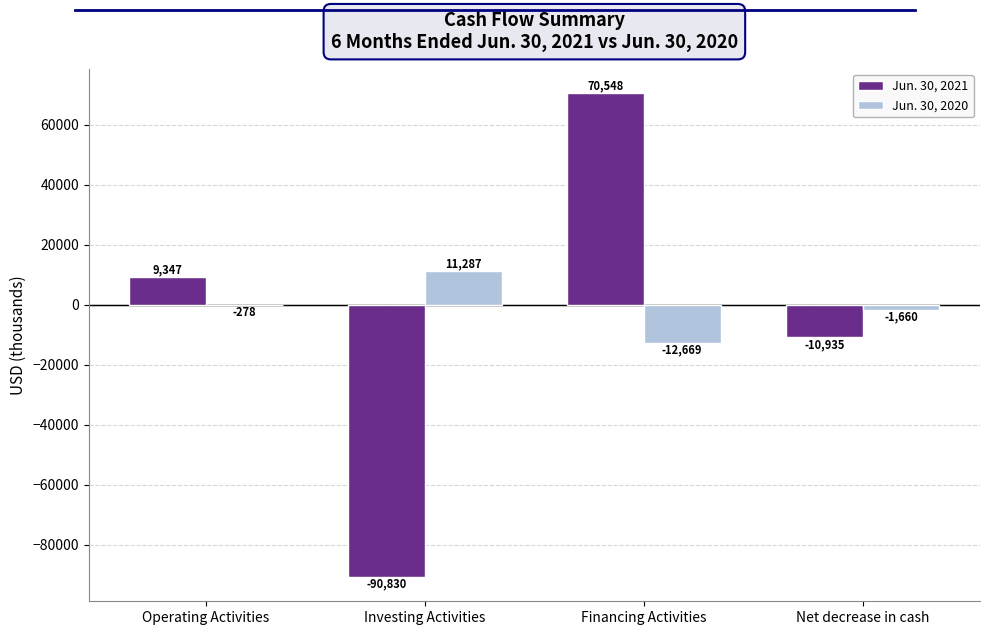

The Jun. 30, 2021 series shows -90830 at Investing Activities. True or false?

True